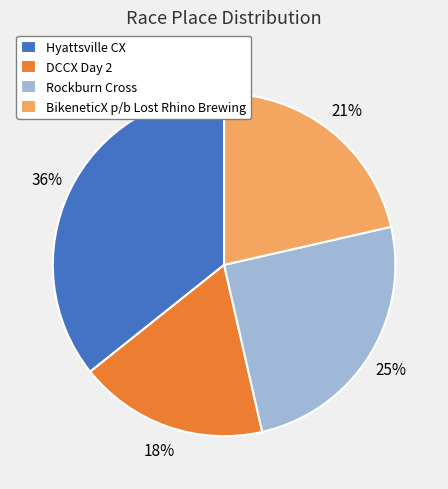

To the nearest percent, what is the combined percentage of Rockburn Cross and DCCX Day 2?

43%